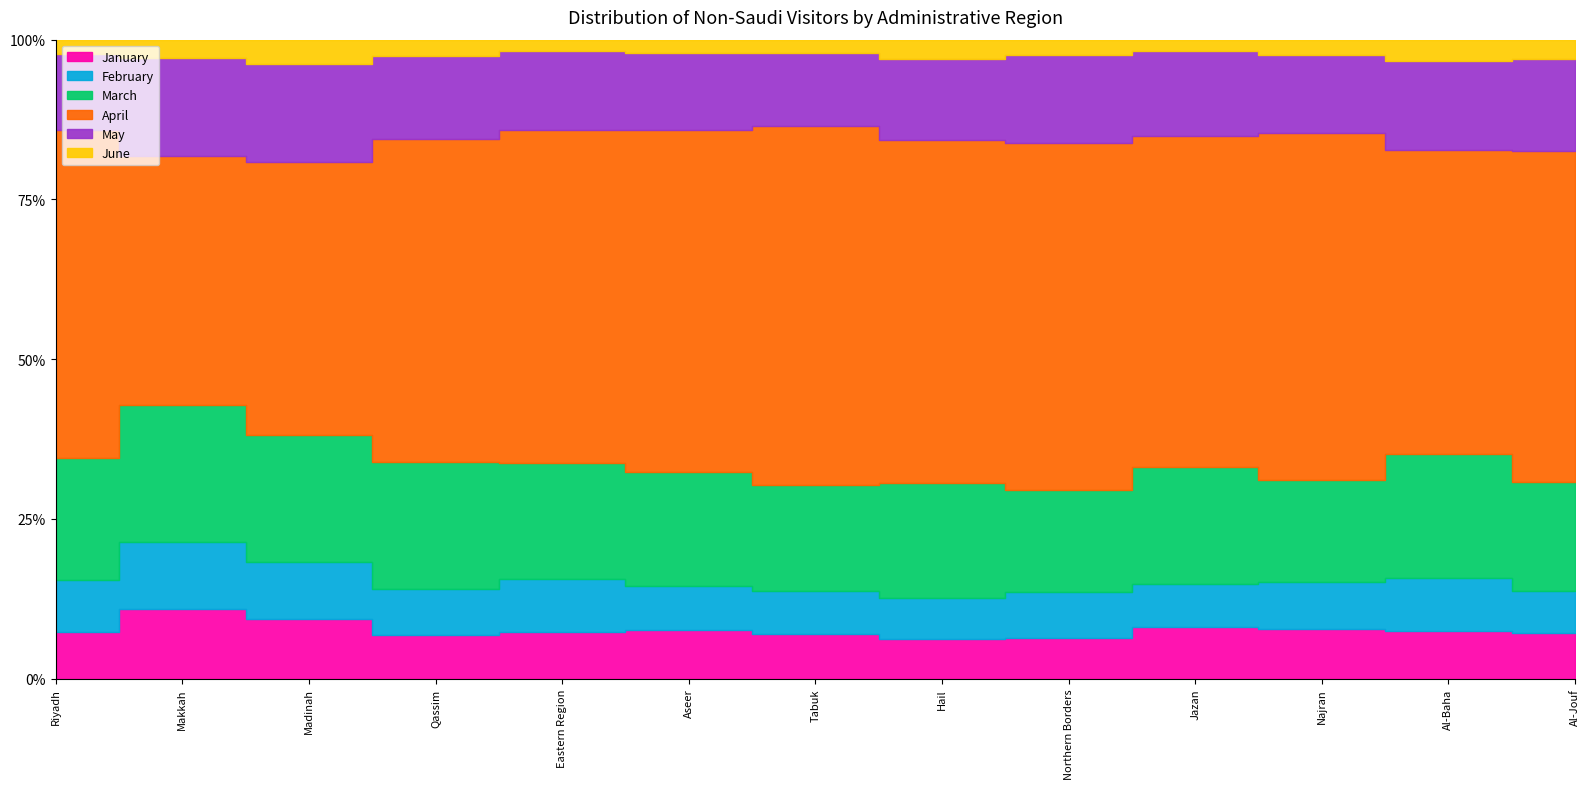

True or false: March and May intersect in this chart.

False